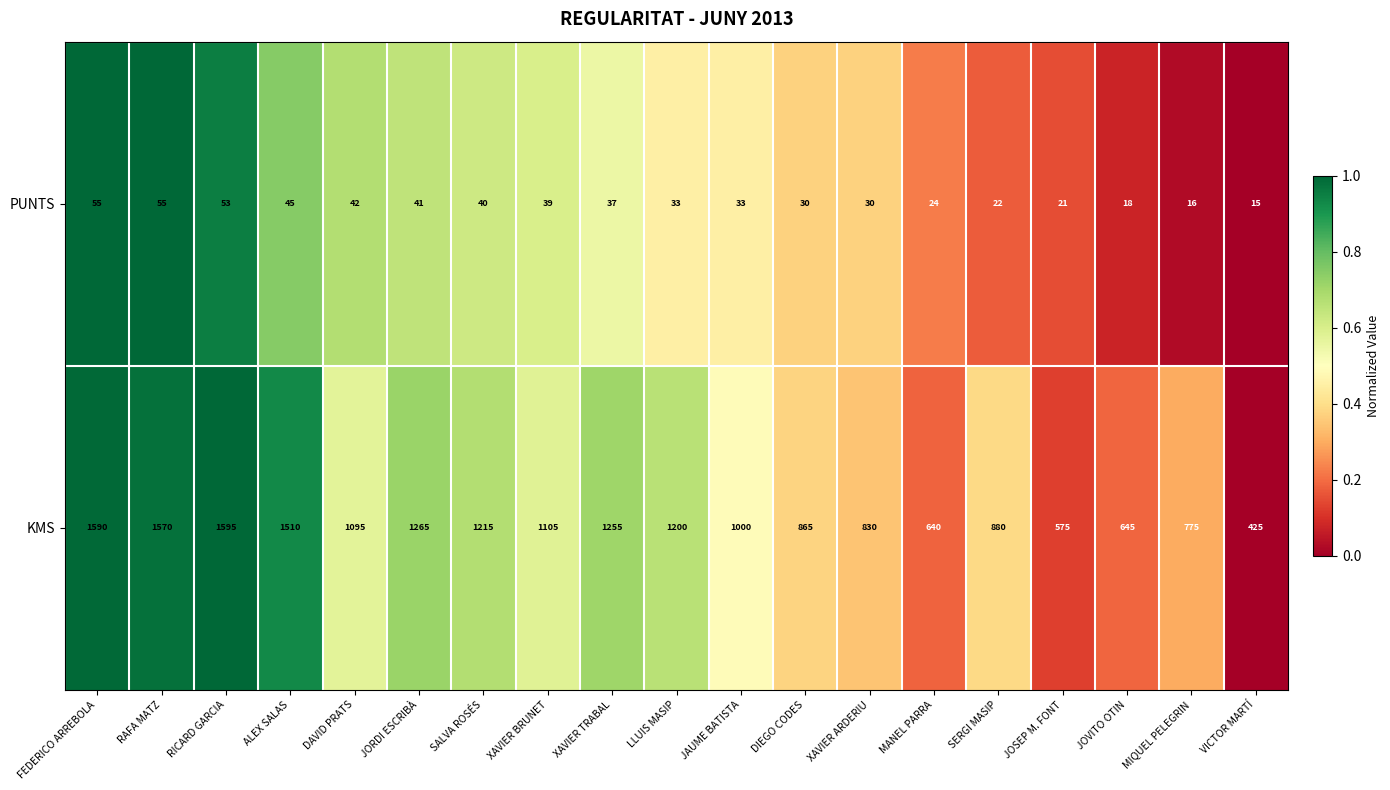

List the series in order of their peak value, lowest first.

PUNTS, KMS